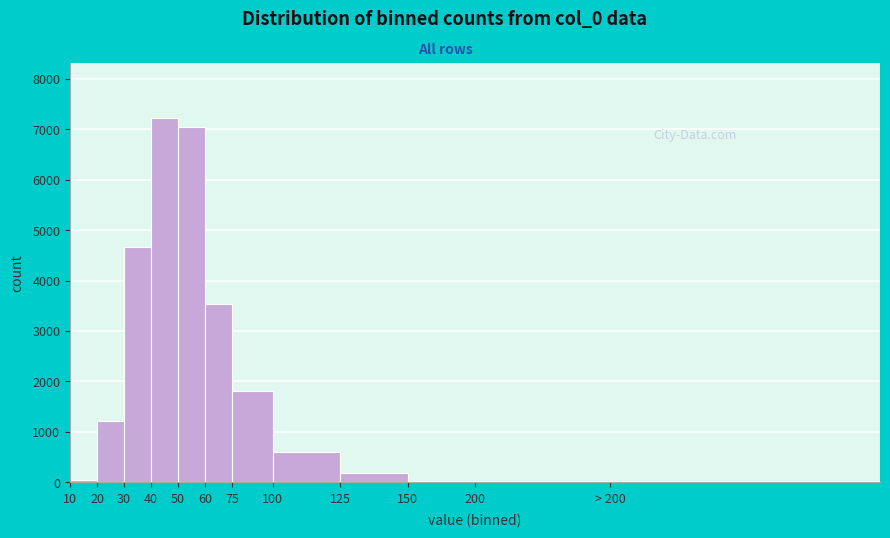

What is the greatest value displayed?

7226